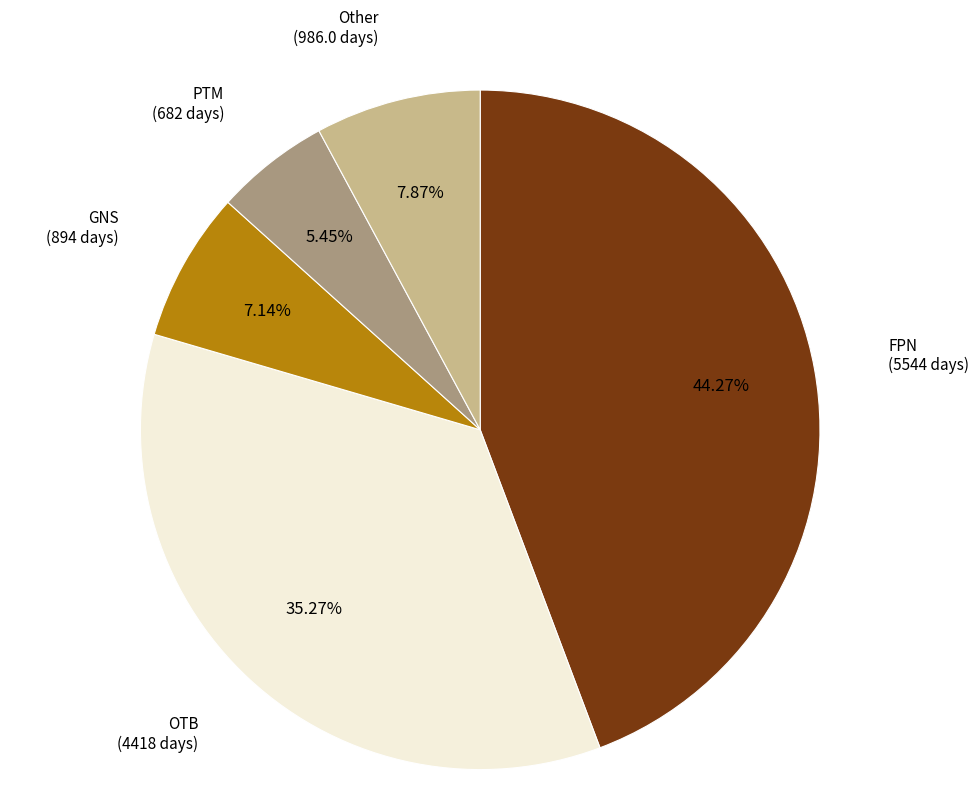

Does any single category account for the majority?

No